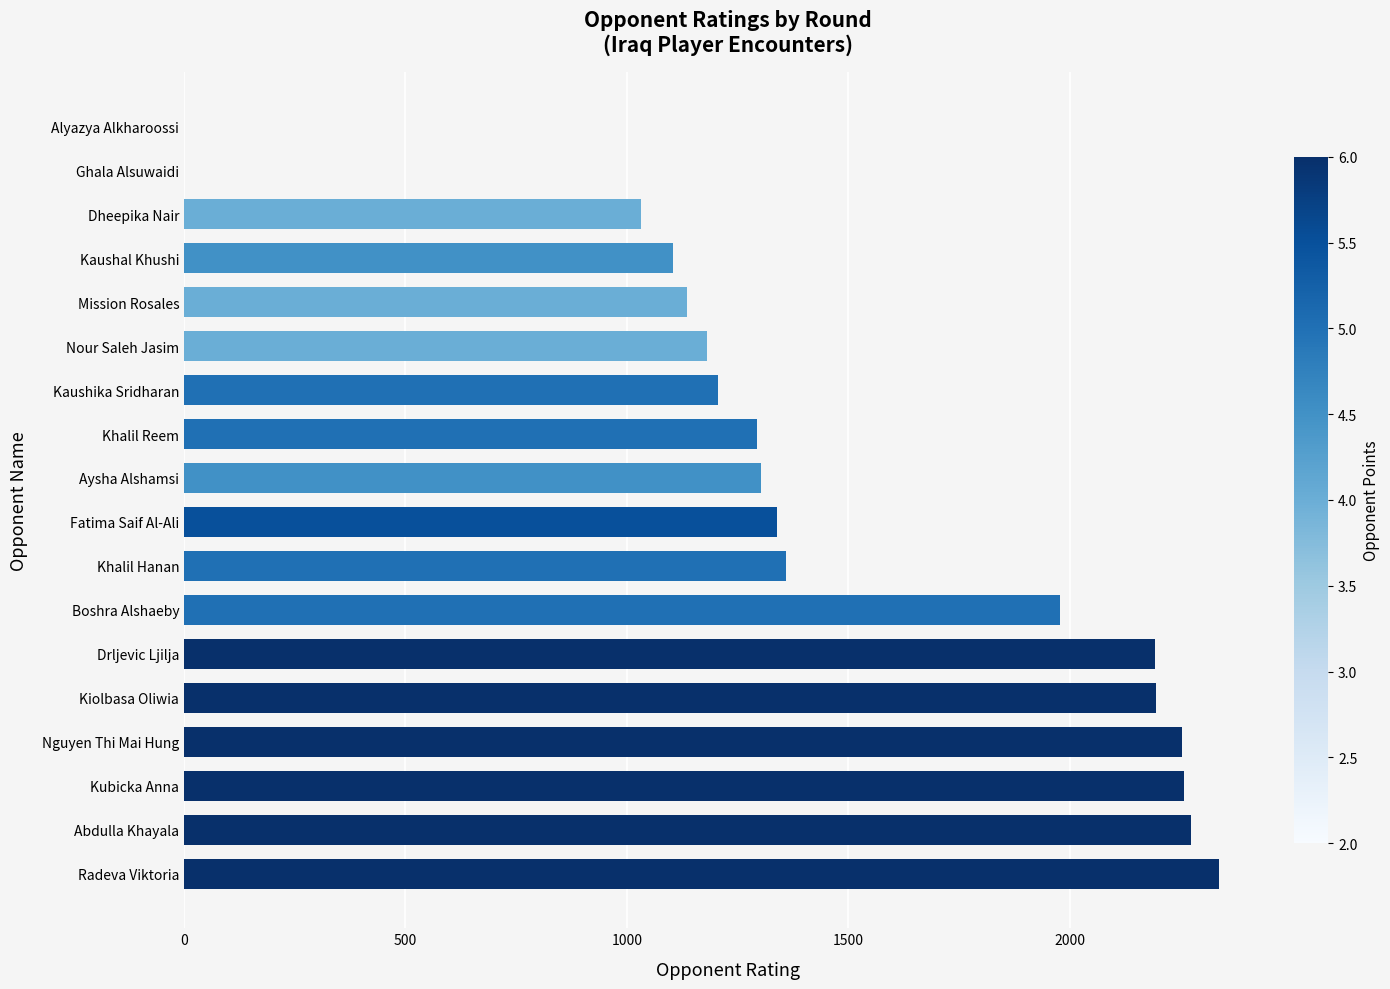

Are the bars horizontal?

Yes